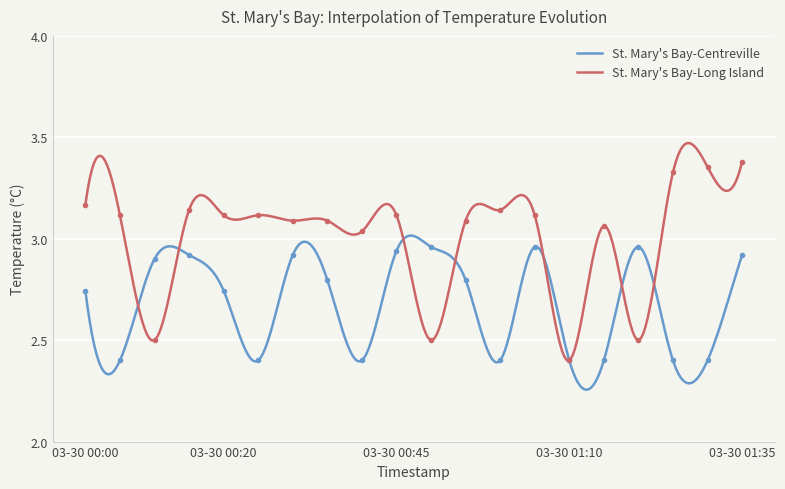

List the series in order of their overall mean, lowest first.

St. Mary's Bay-Centreville, St. Mary's Bay-Long Island